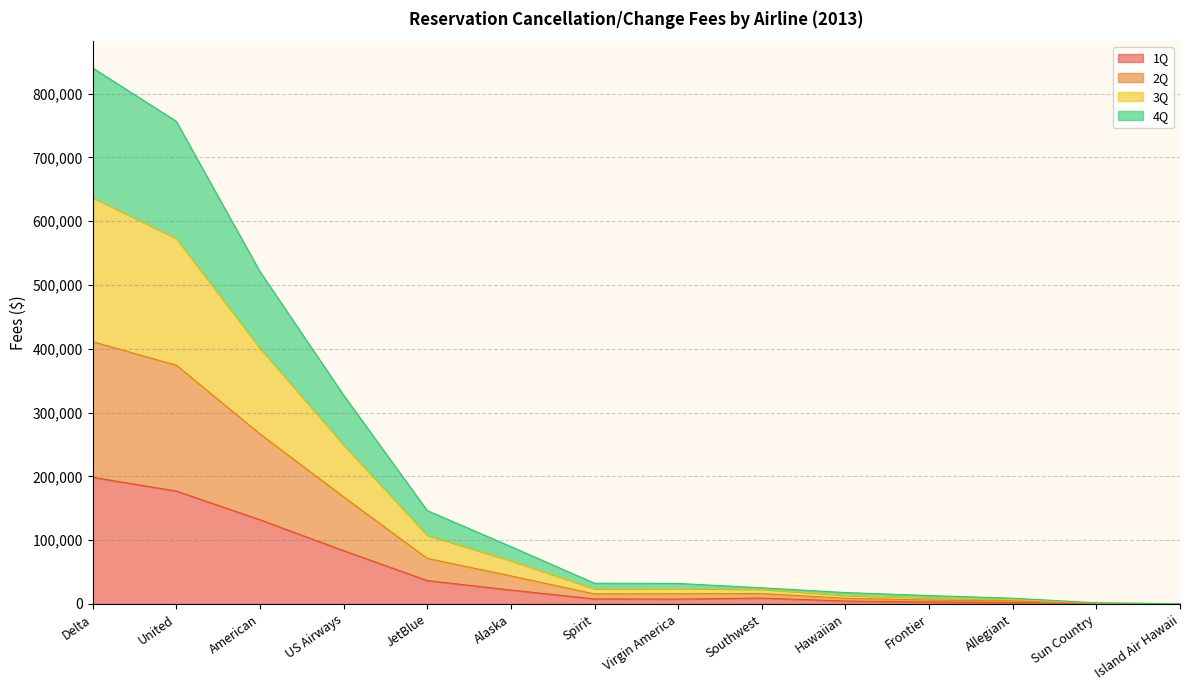

At which label does 1Q reach its peak?

Delta